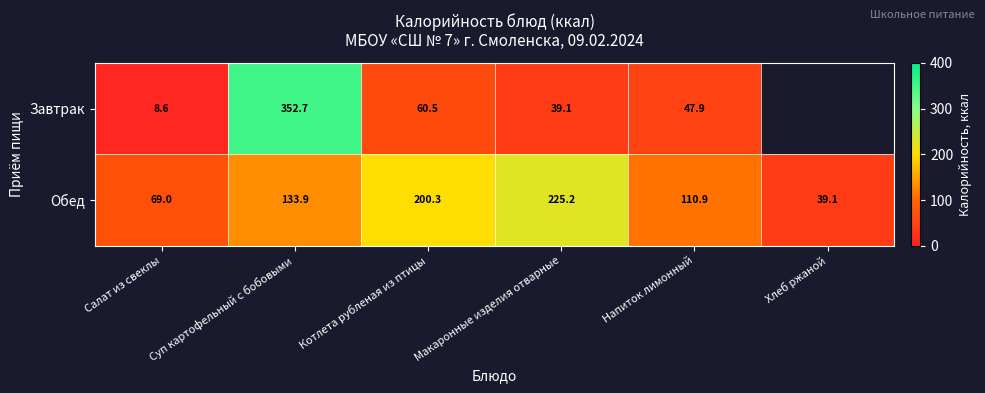

What is the difference between the highest and lowest values at Суп картофельный с бобовыми?

218.8